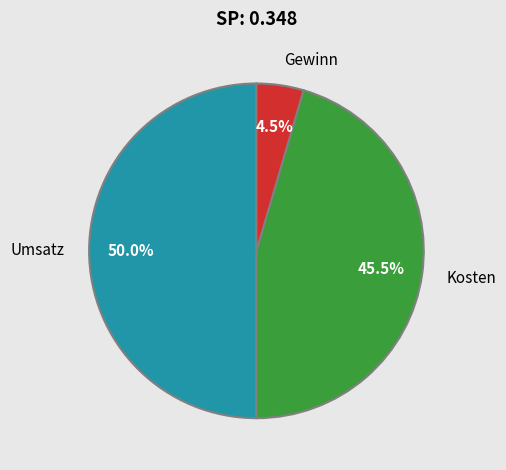

What percentage is the Umsatz slice, to the nearest percent?

50%